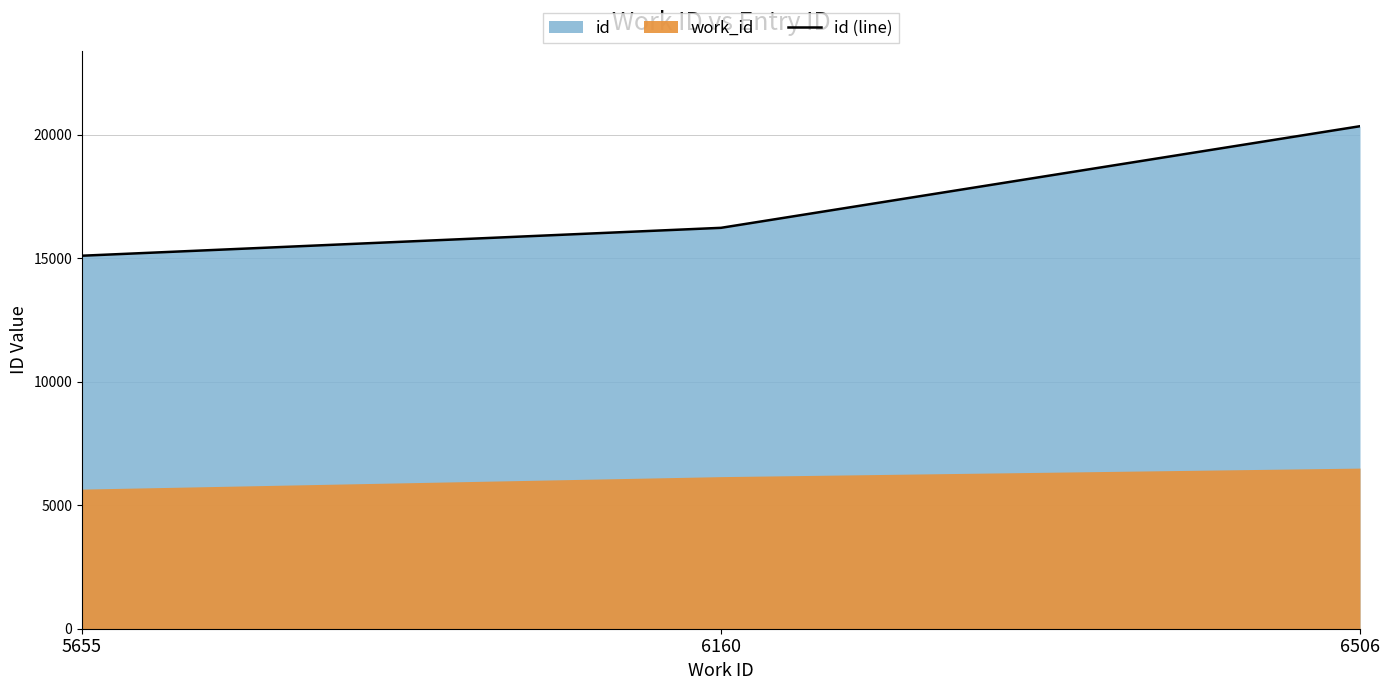

List the labels in order of value, smallest first.

5655, 6160, 6506